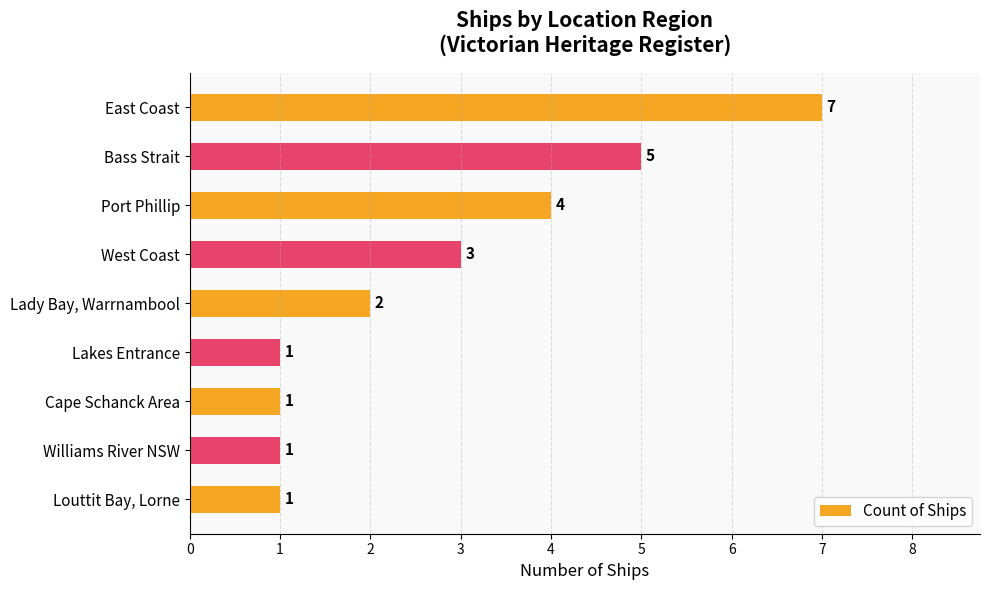

What is the value of the 2nd bar from the top?

5